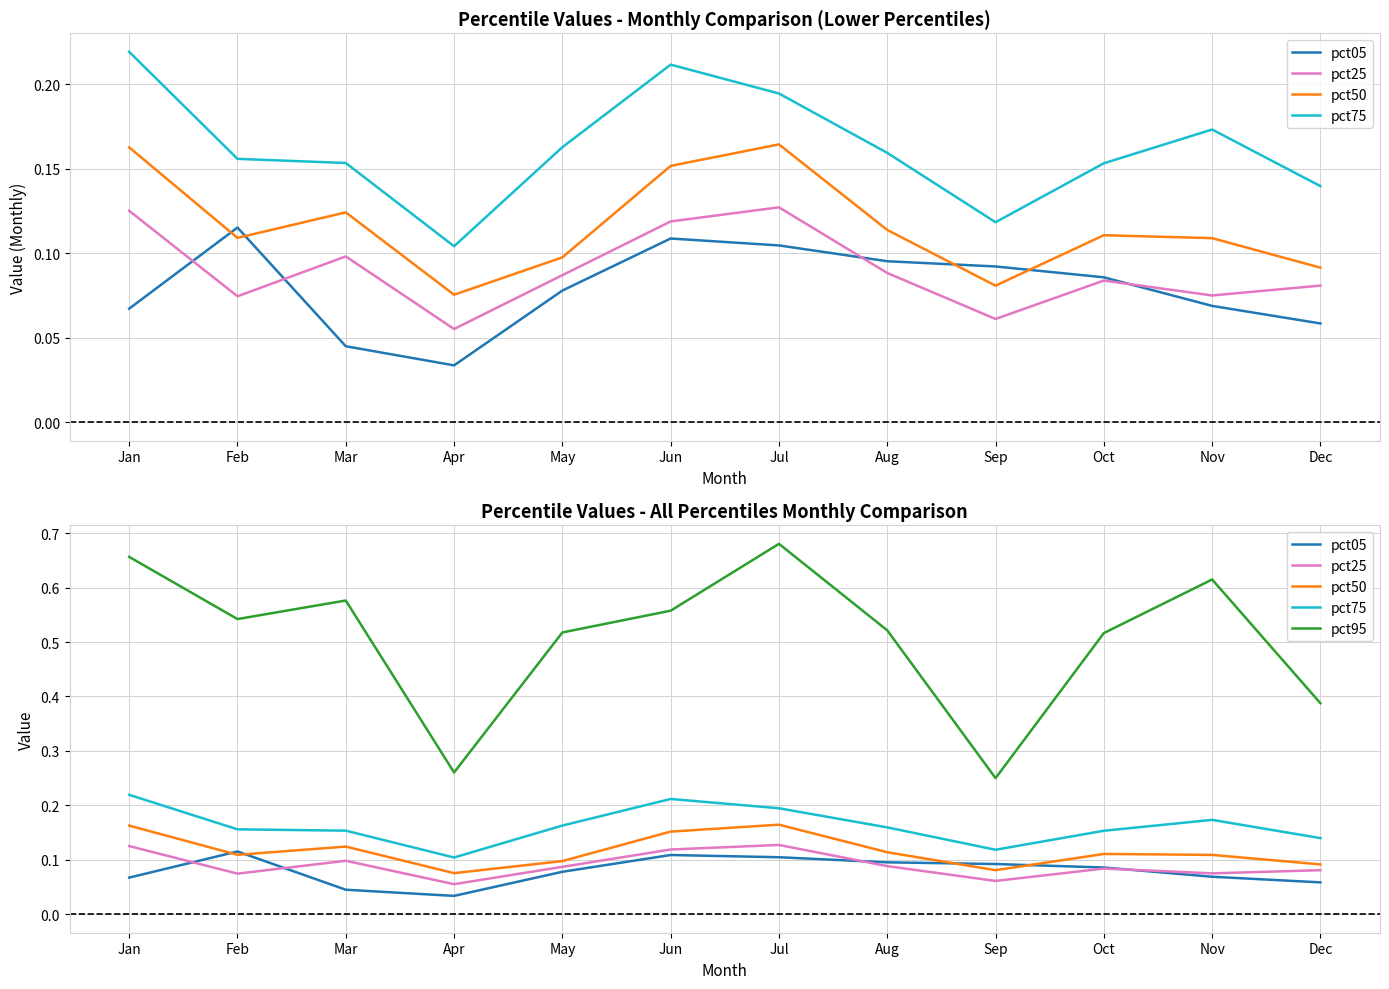

How many lines are shown in the chart?

5